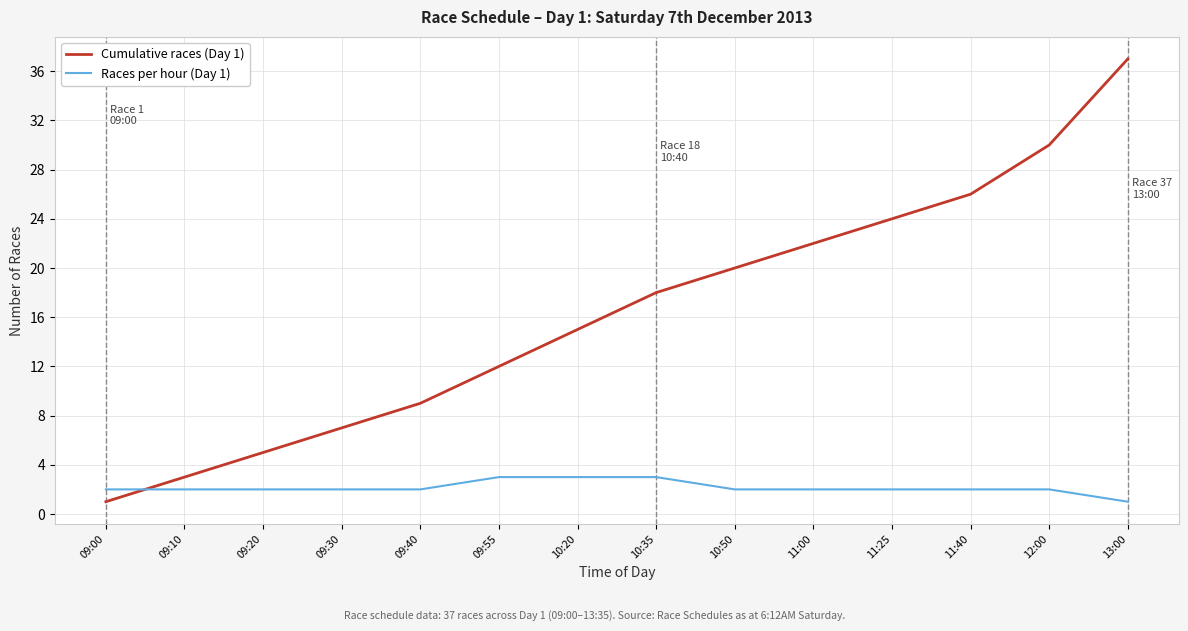

The Cumulative races (Day 1) series shows 8 at 09:55. True or false?

False